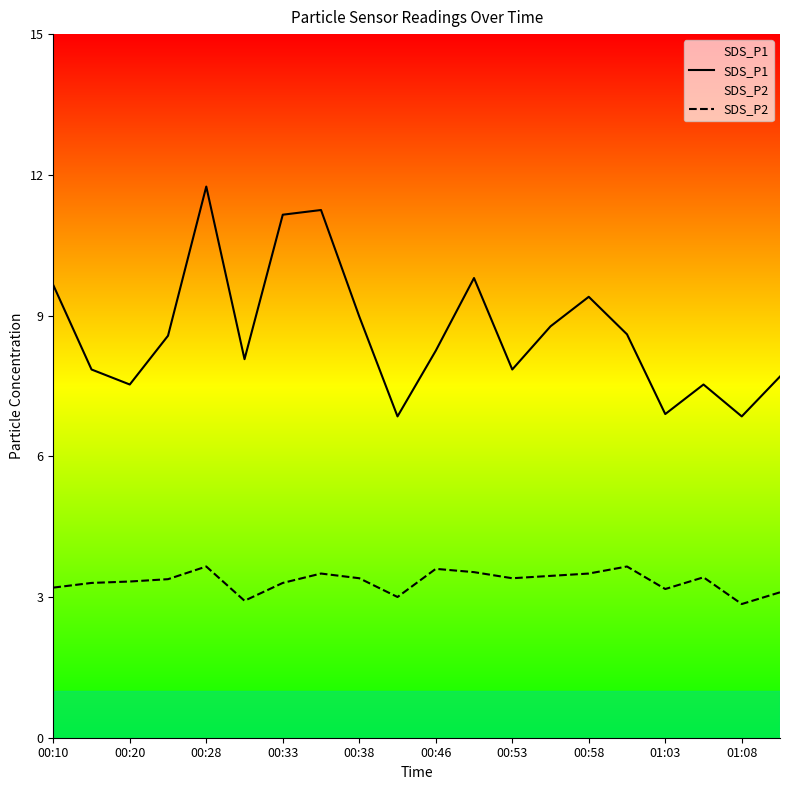

List the series in order of their overall mean, lowest first.

SDS_P2, SDS_P1